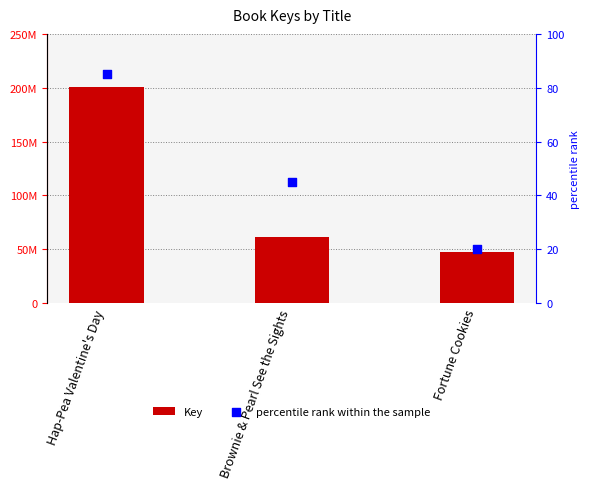

At how many categories does at least one series exceed 114241205?

1